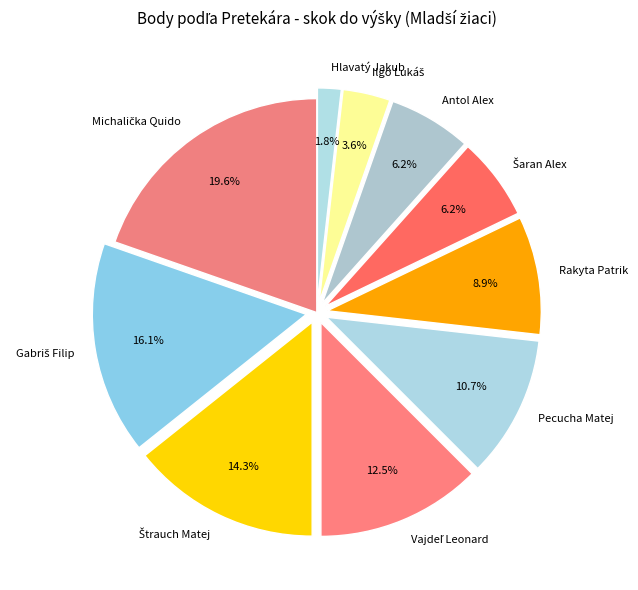

Do Hlavatý Jakub and Rakyta Patrik together represent more than half of the pie?

No